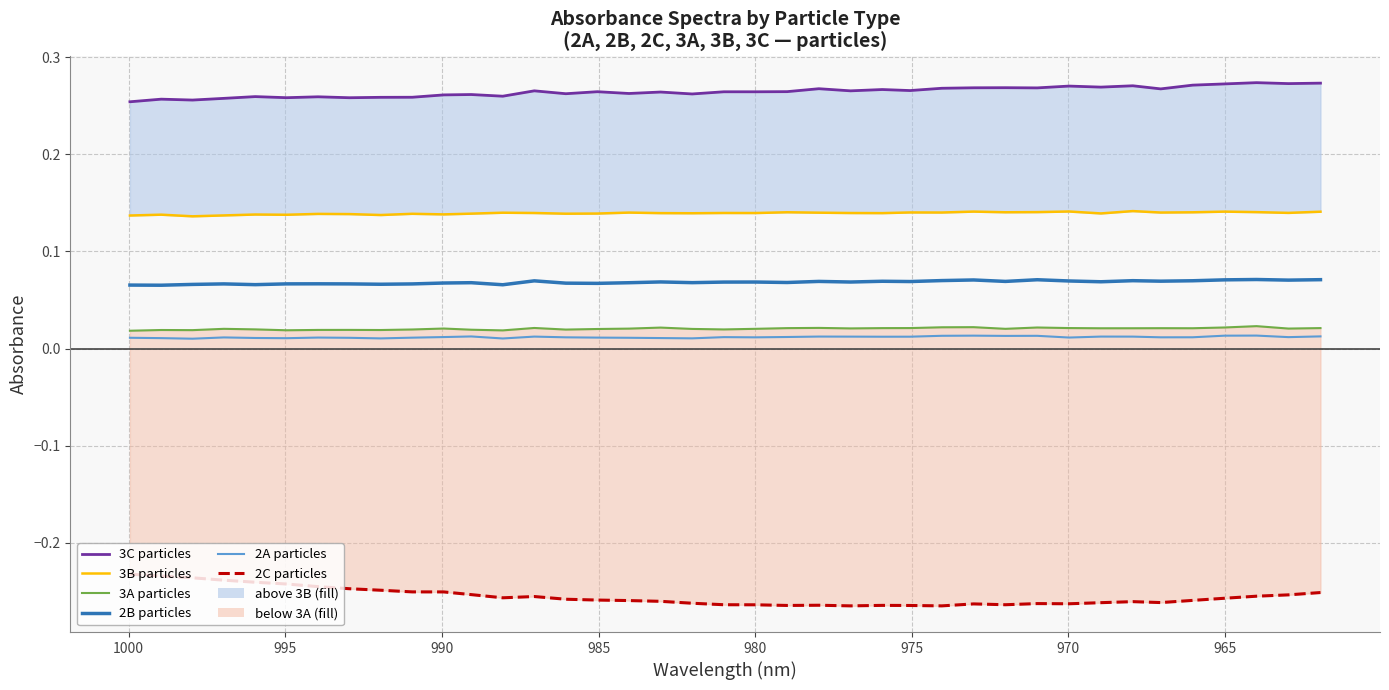

What is the value of the 3B particles point at the 29th from the left?

0.1